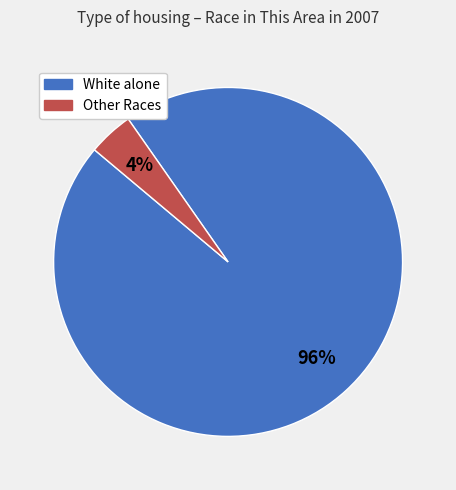

To the nearest percent, what is the combined percentage of White alone and Other Races?

100%